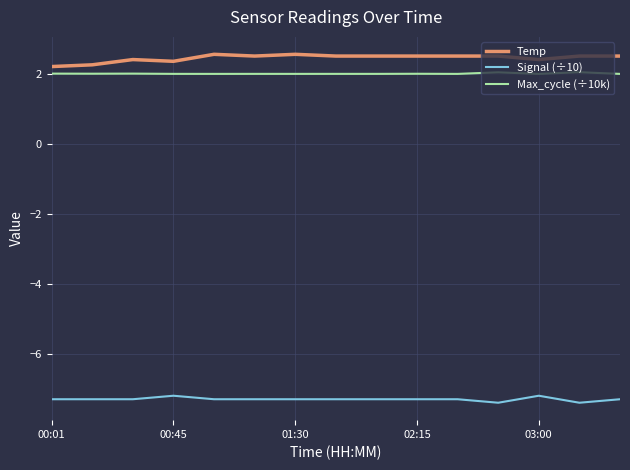

What is the lowest value of the Signal (÷10) series?

-7.4